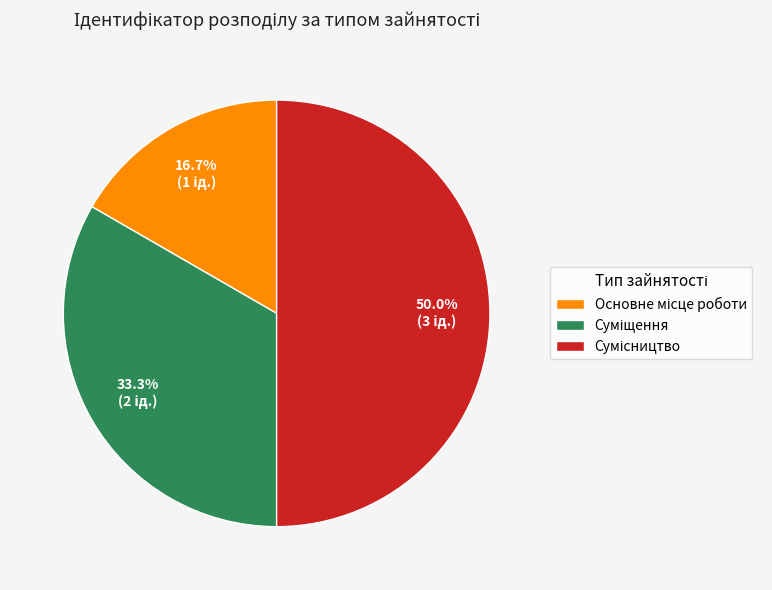

How many segments does this pie chart have?

3